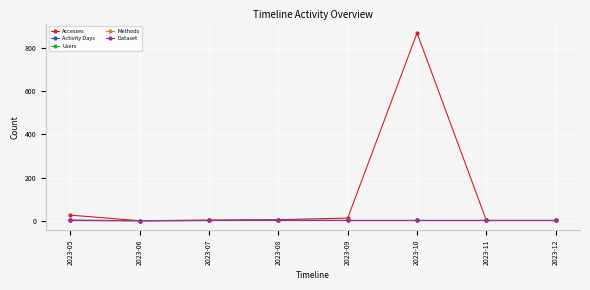

Rank the series at 2023-11 from lowest to highest value.

Accesses, Activity Days, Users, Methods, Dataset